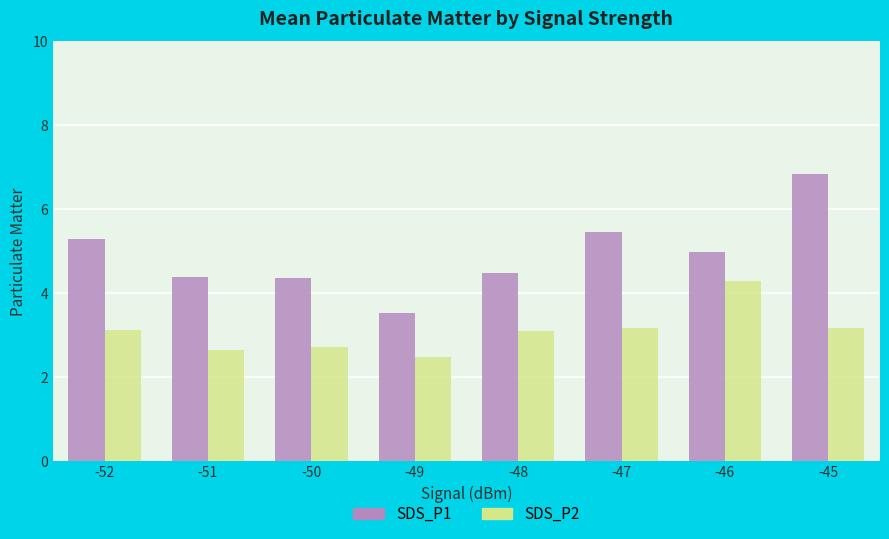

What is the total value across all series at -51?

7.0